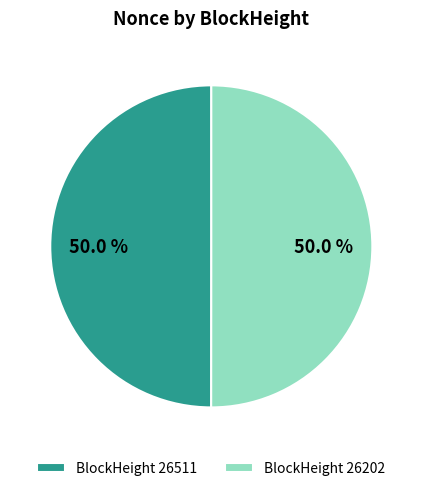

Combined, do BlockHeight 26202 and BlockHeight 26511 account for over 50%?

Yes